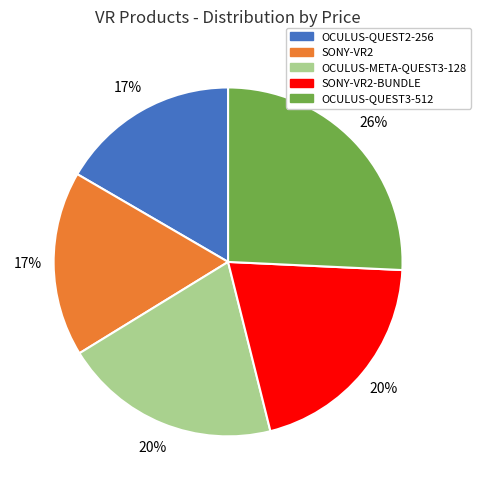

Is the sum of OCULUS-QUEST2-256 and OCULUS-QUEST3-512 greater than half?

No